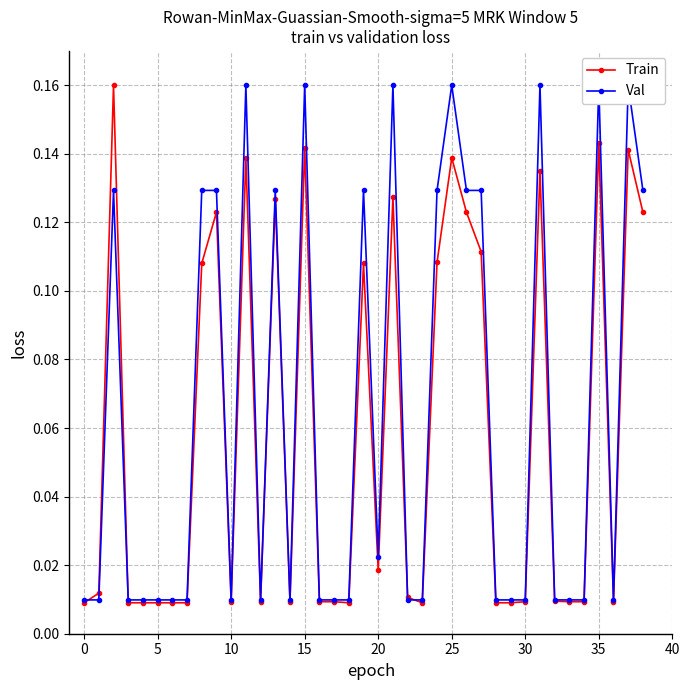

What is the sum of all Train values?

2.3